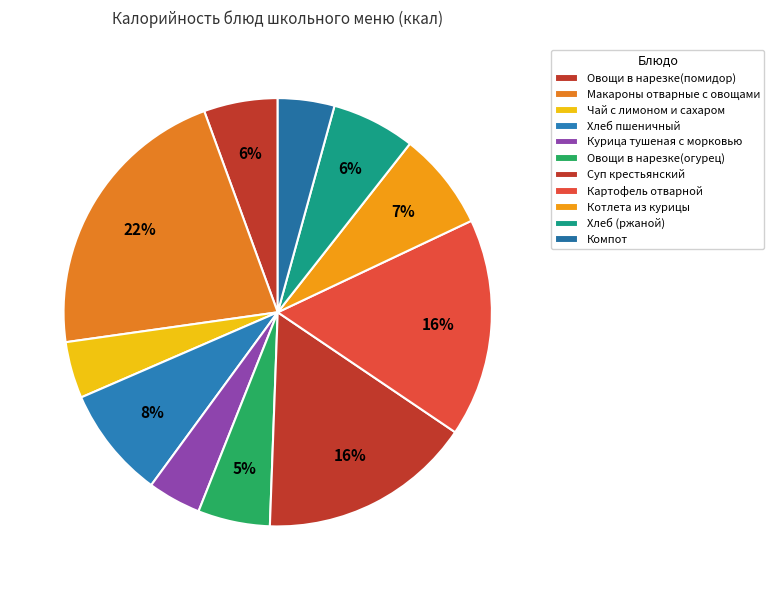

Is there a majority slice in this chart?

No